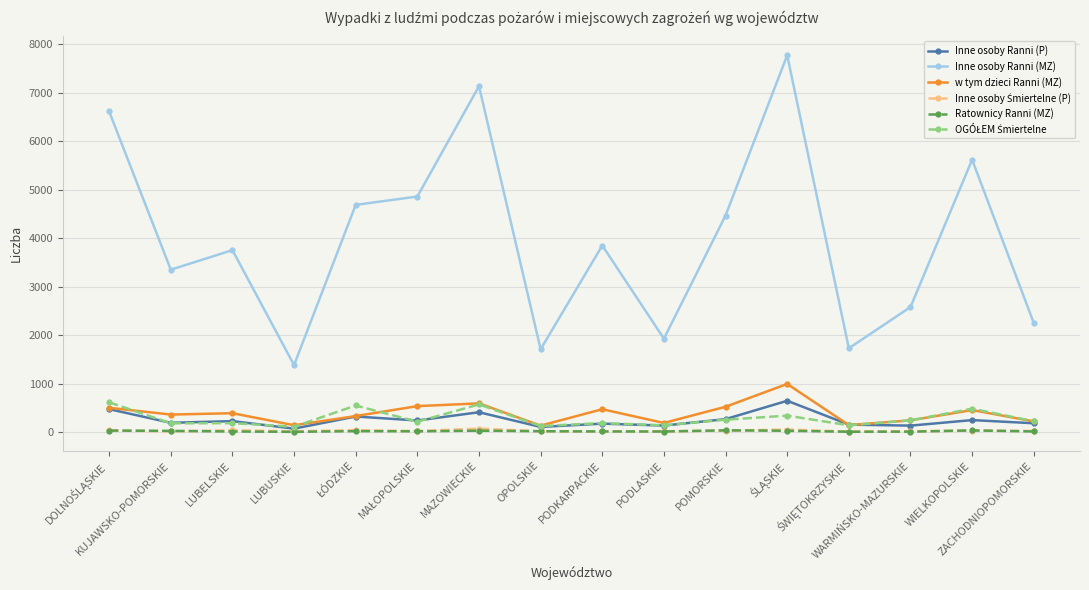

True or false: Inne osoby Ranni (MZ) and w tym dzieci Ranni (MZ) cross at least once.

False